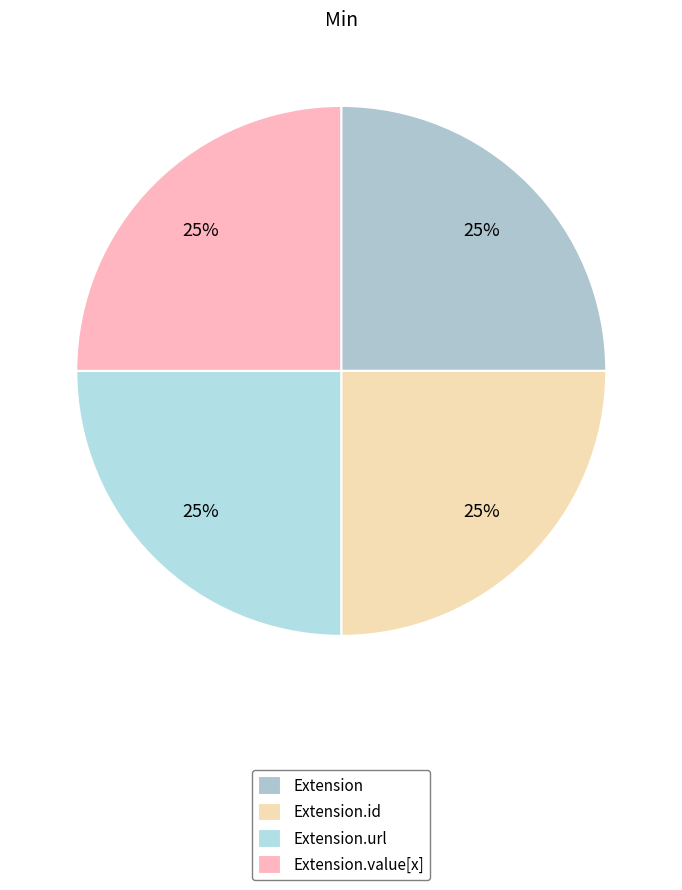

Is there any slice that represents more than half of the pie?

No